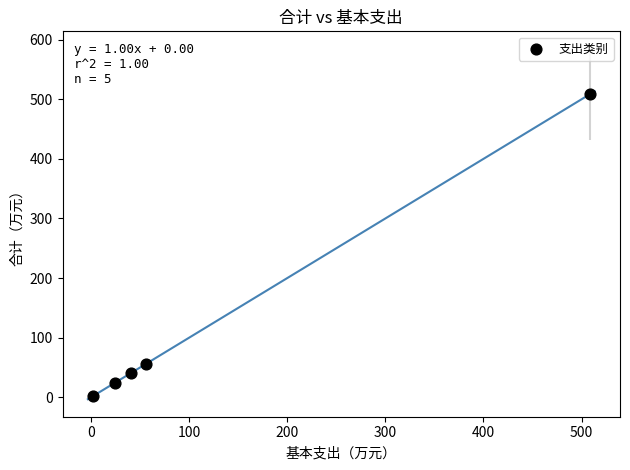

What is the range of Y values (max minus min)?

506.7